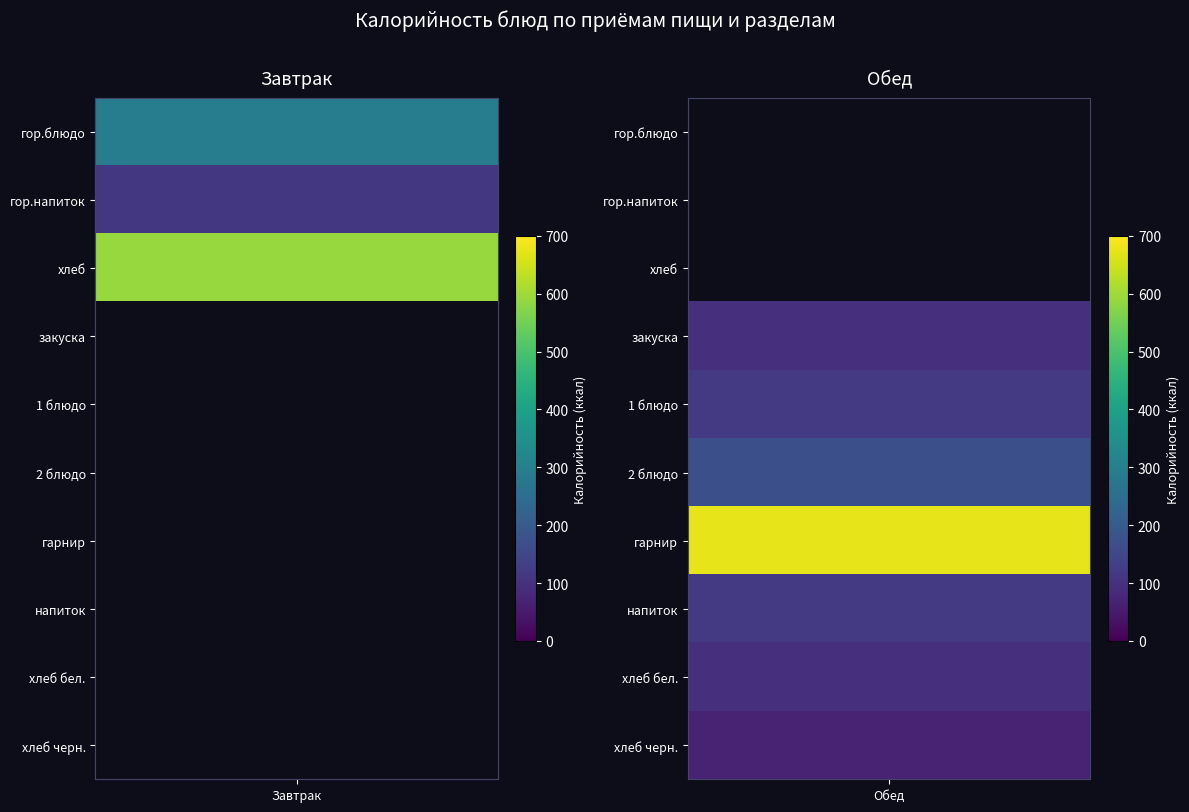

Which series has the largest total across all categories?

Обед